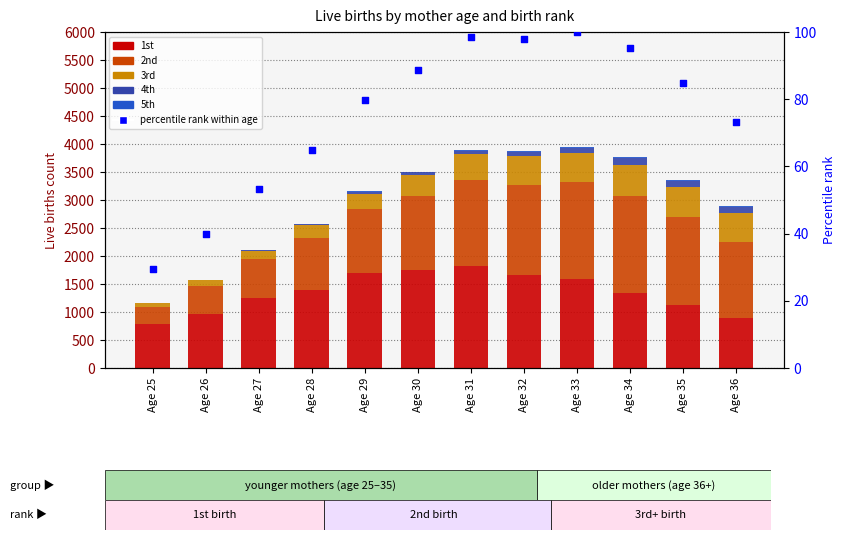

Is the value of 4th at Age 29 greater than the value of percentile rank at Age 28?

No